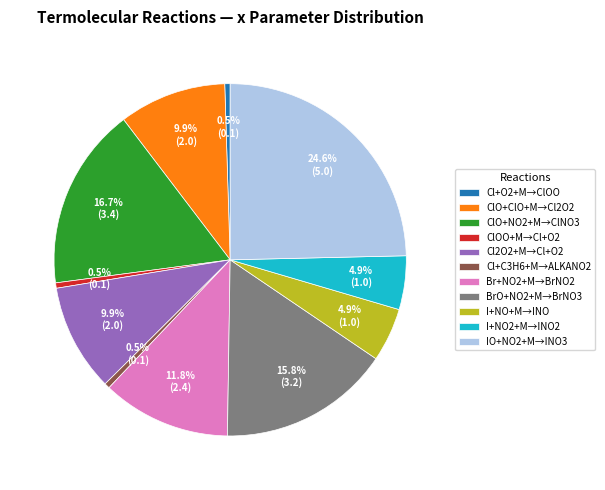

Which category has the biggest portion of the pie?

IO+NO2+M→INO3